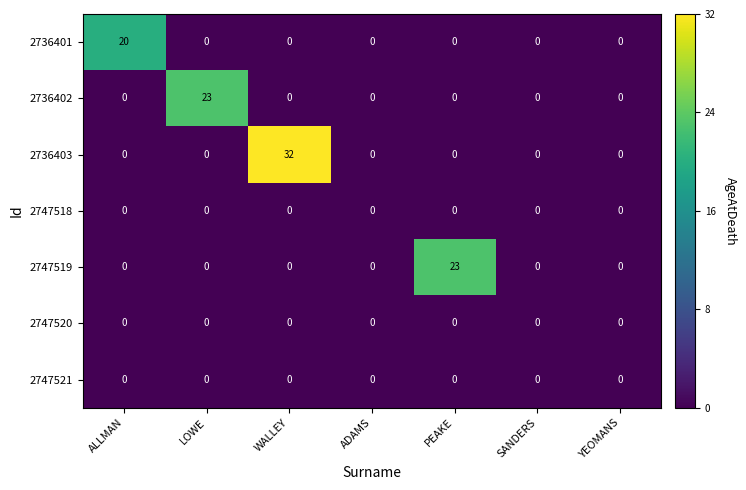

Count the number of data series in this chart.

7